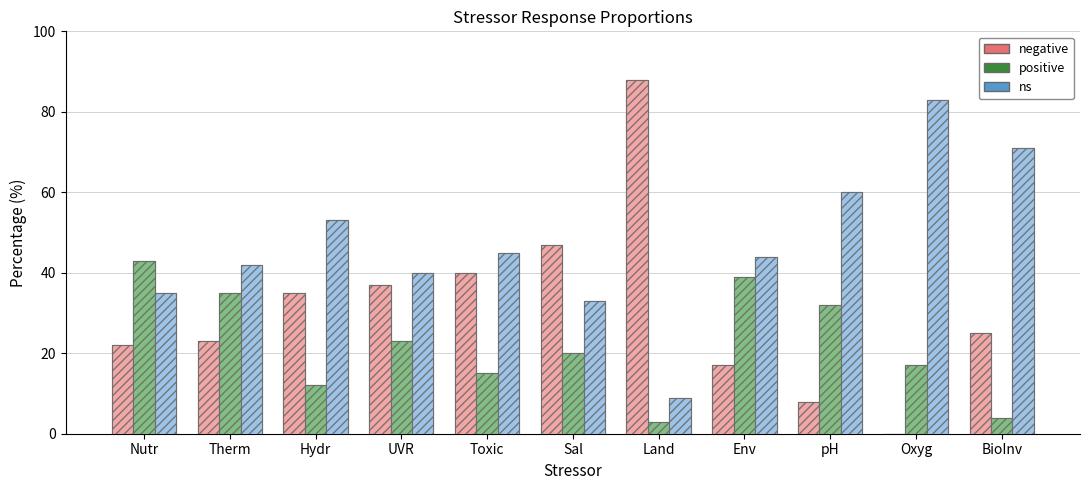

Reading left to right, list all the values displayed in this chart.

negative: 22	23	35	37	40	47	88	17	8	0	25
positive: 43	35	12	23	15	20	3	39	32	17	4
ns: 35	42	53	40	45	33	9	44	60	83	71